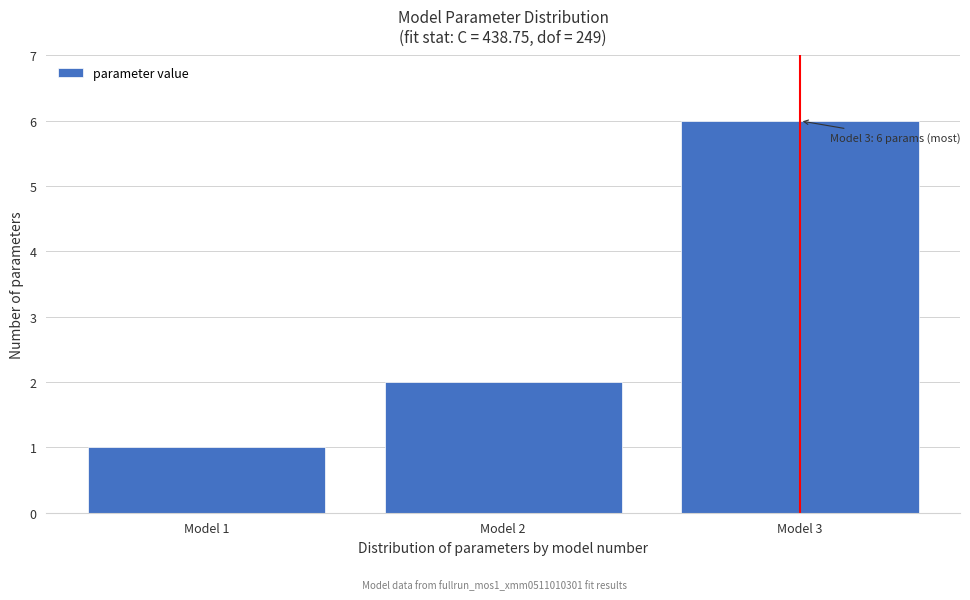

Reading right to left, extract all data points from this chart.

6	2	1